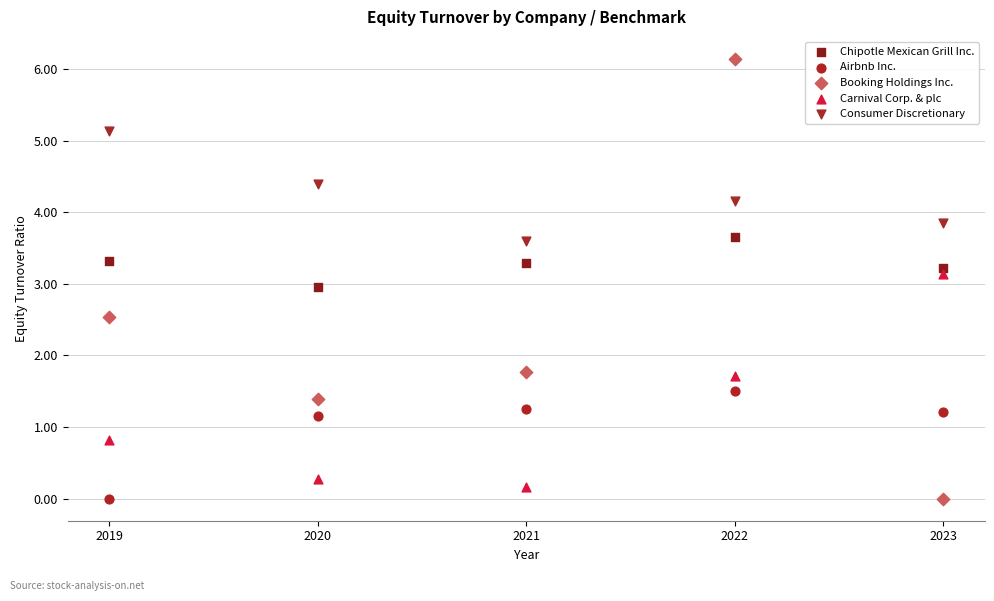

Which series contains the highest Y value?

Booking Holdings Inc.